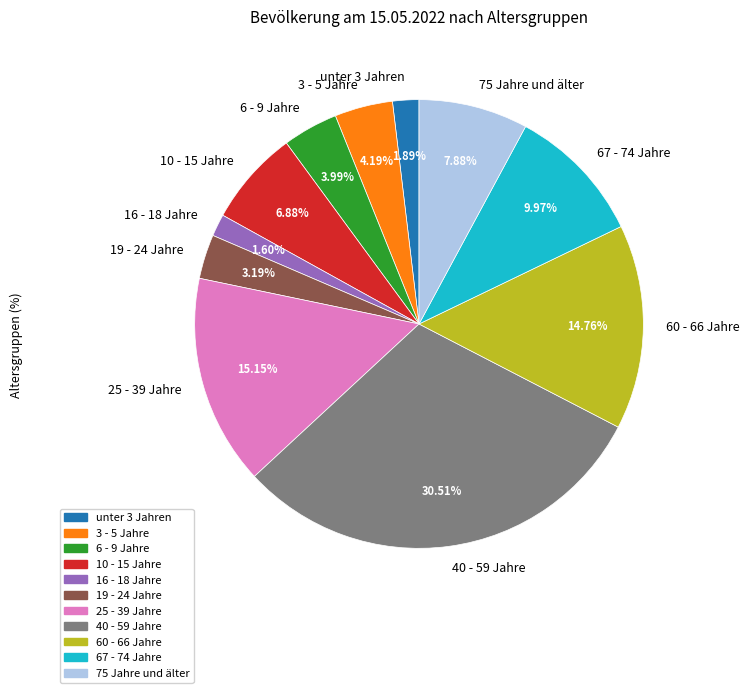

How many slices are in this pie chart?

11